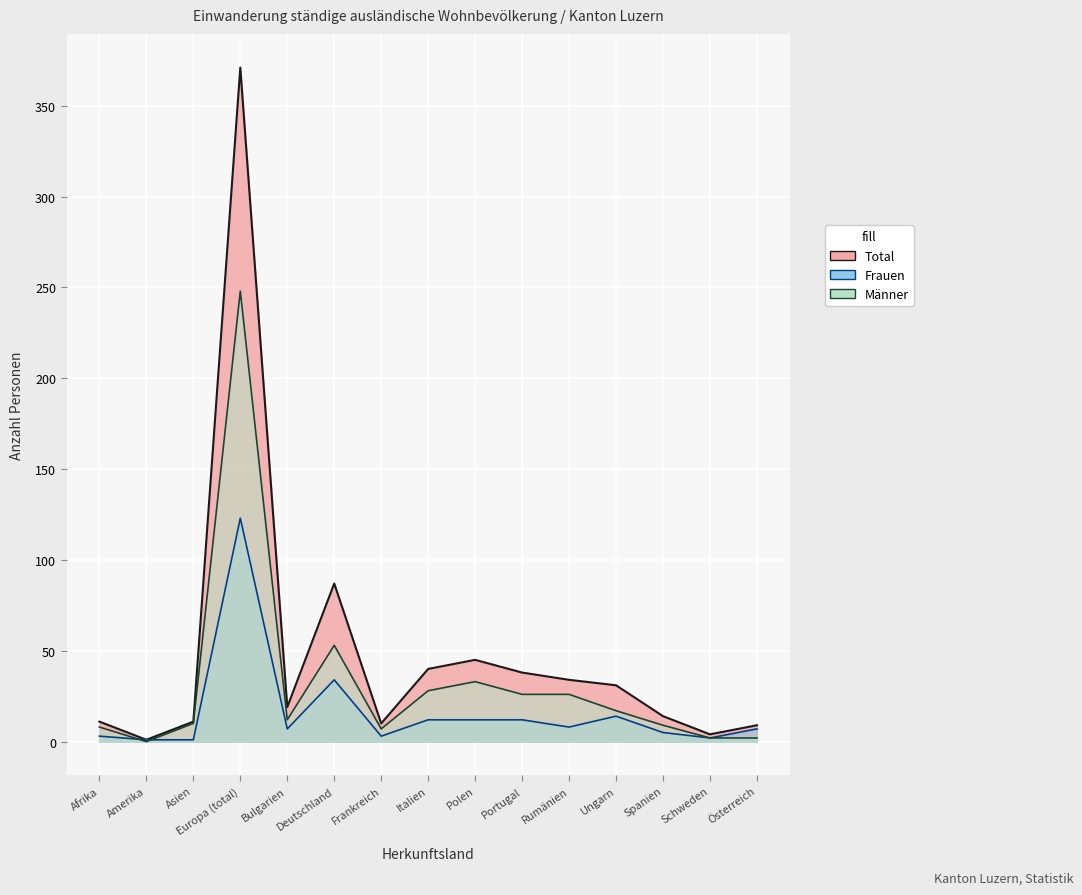

Rank the categories by Männer value from highest to lowest.

Europa (total), Deutschland, Polen, Italien, Portugal, Rumänien, Ungarn, Bulgarien, Asien, Spanien, Afrika, Frankreich, Schweden, Österreich, Amerika